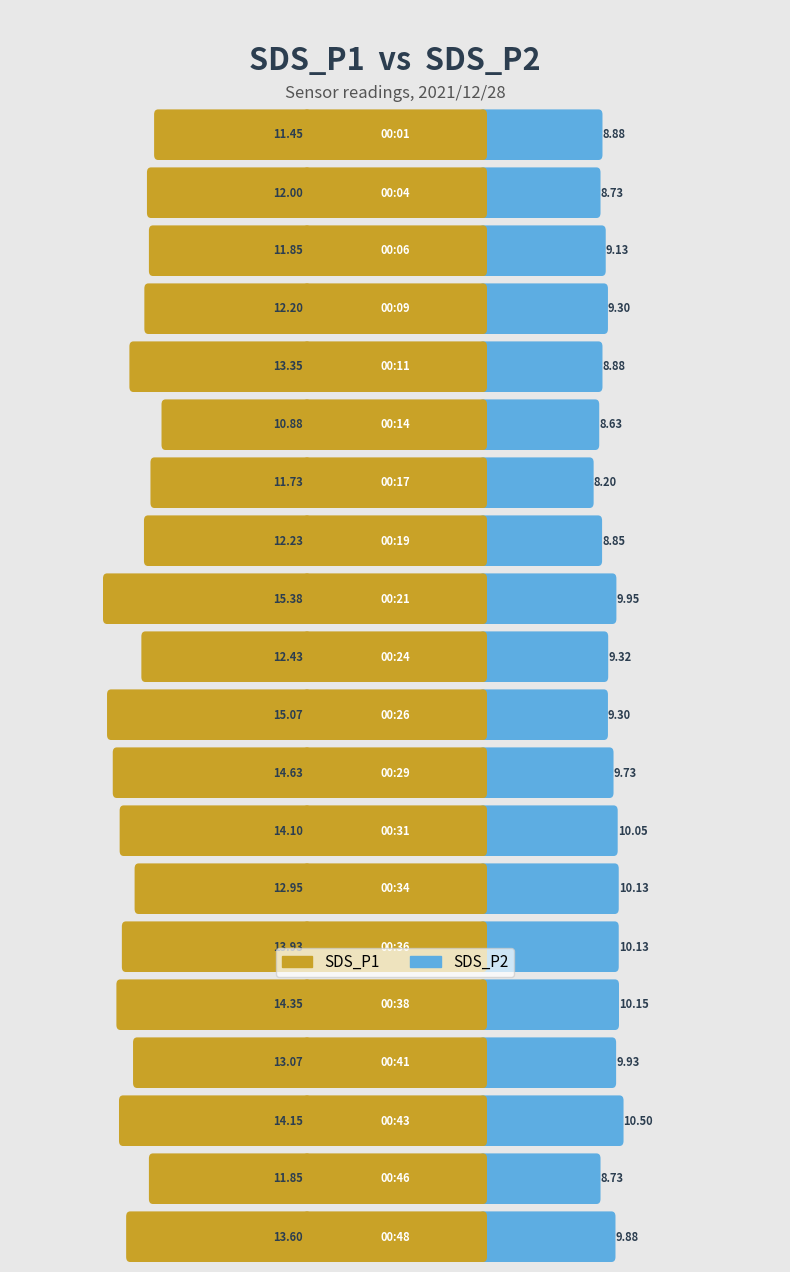

Where does the SDS_P1 series first go above 13?

00:11